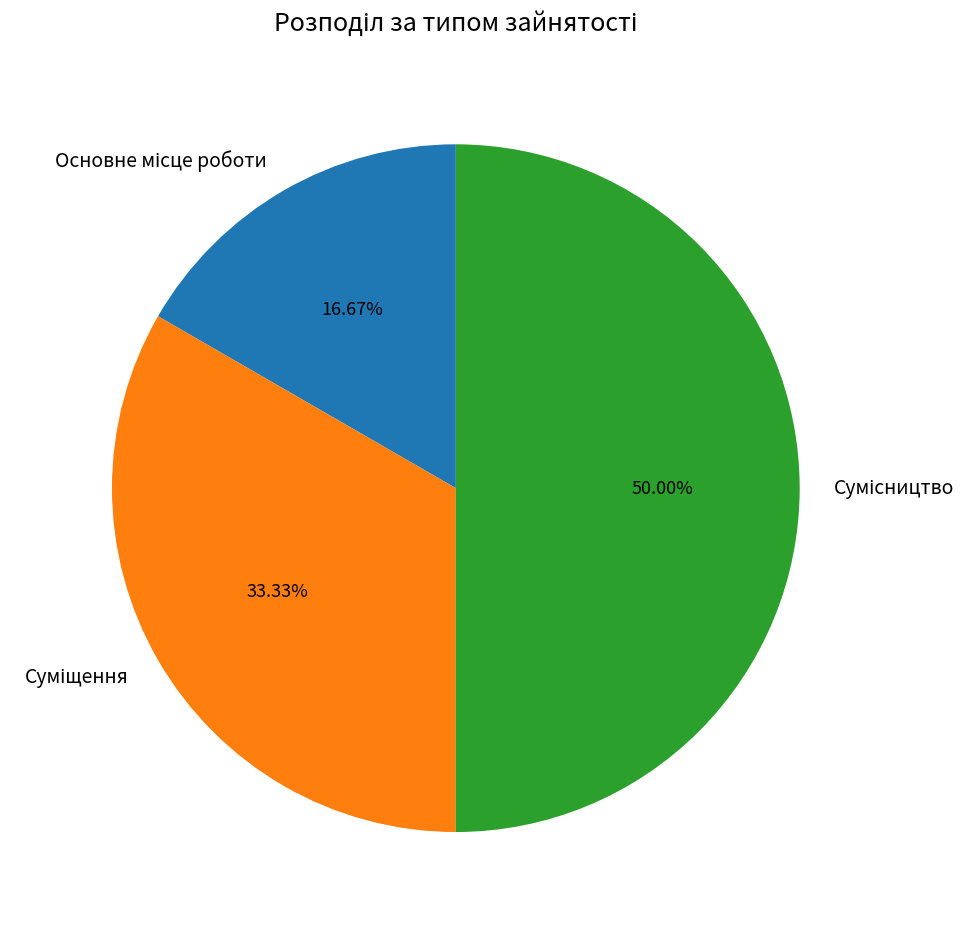

How many slices are in this pie chart?

3